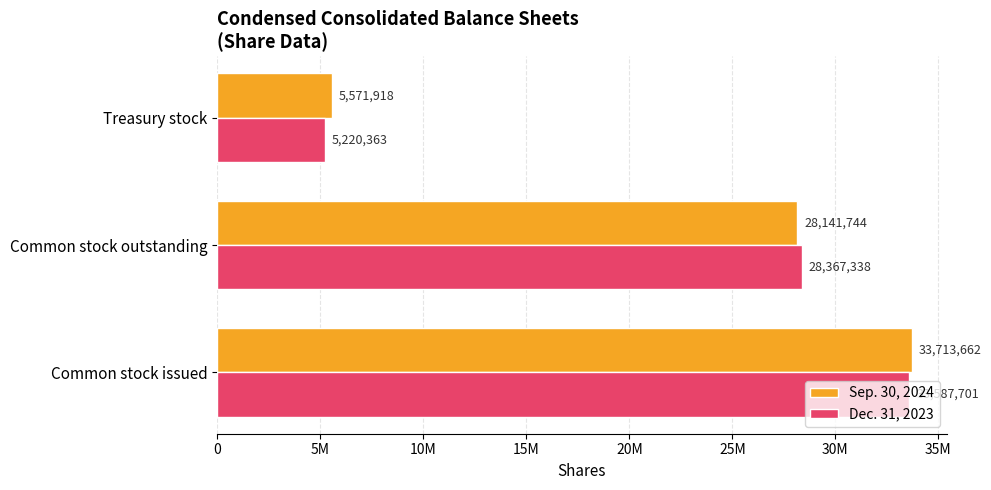

What are all the series names shown in the legend?

Sep. 30, 2024, Dec. 31, 2023